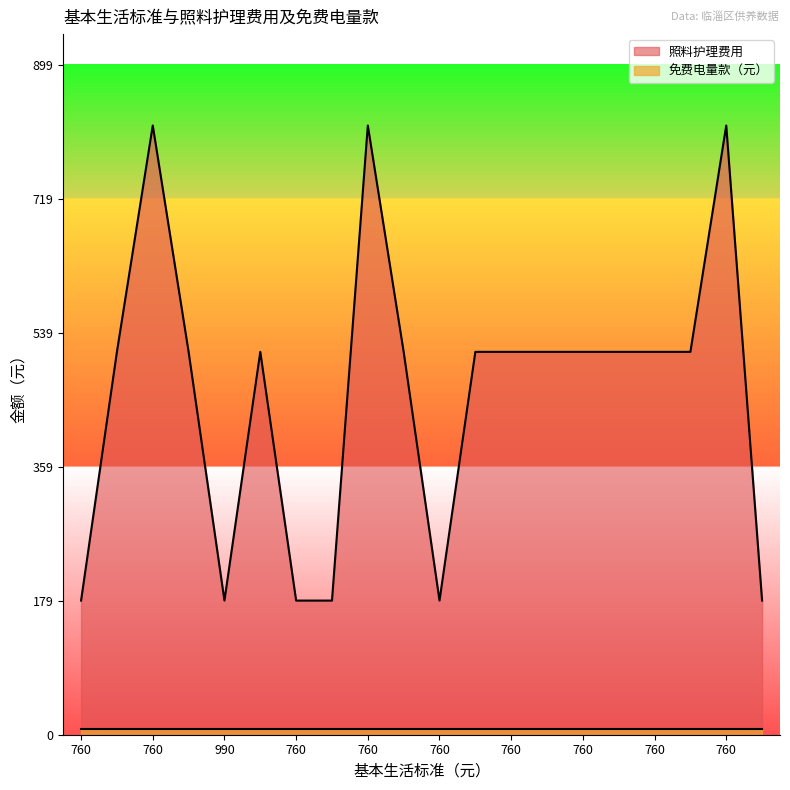

Where is the first local minimum?

990